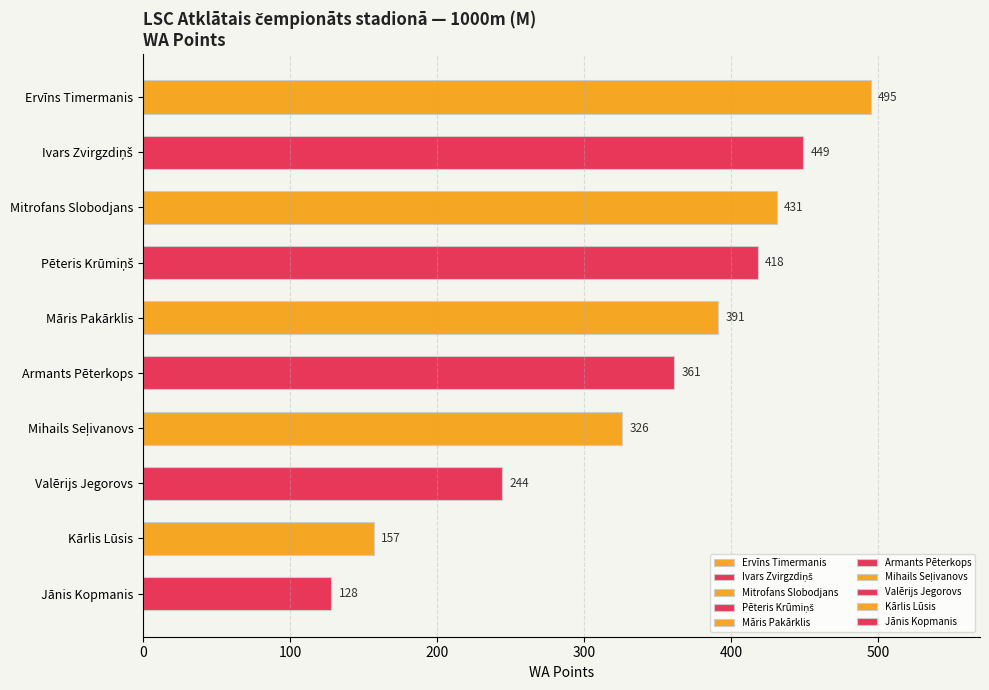

Is it true that the value at Kārlis Lūsis is 157?

True